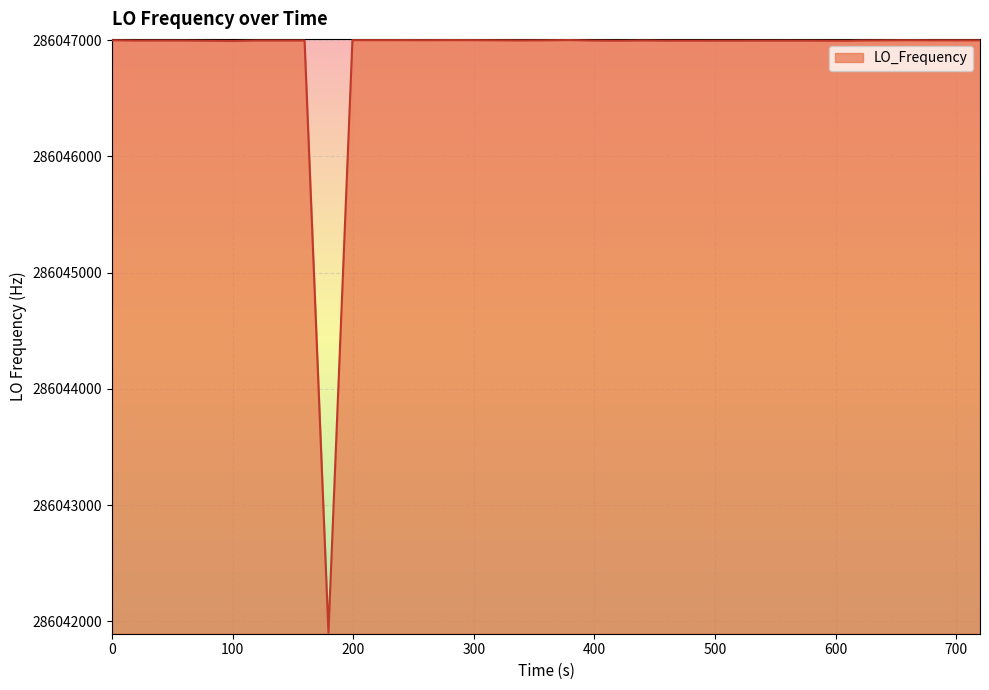

How many lines are shown in the chart?

1